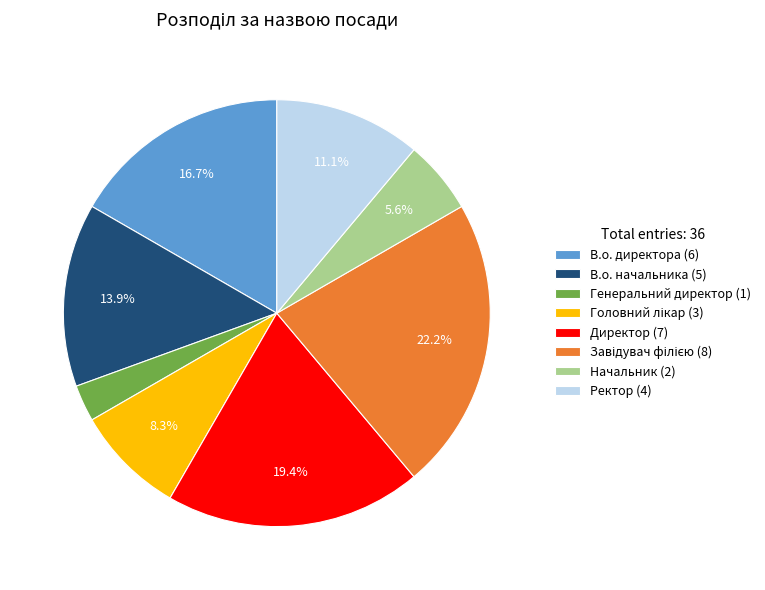

Is there a majority slice in this chart?

No